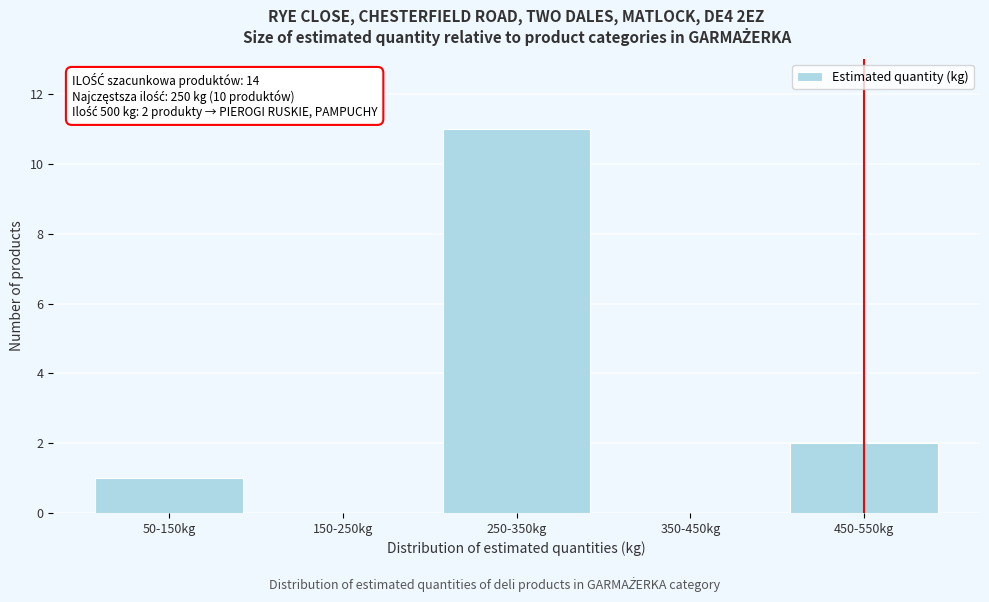

Reading left to right, what are all the values shown in this chart?

50-150kg=1	150-250kg=0	250-350kg=11	350-450kg=0	450-550kg=2